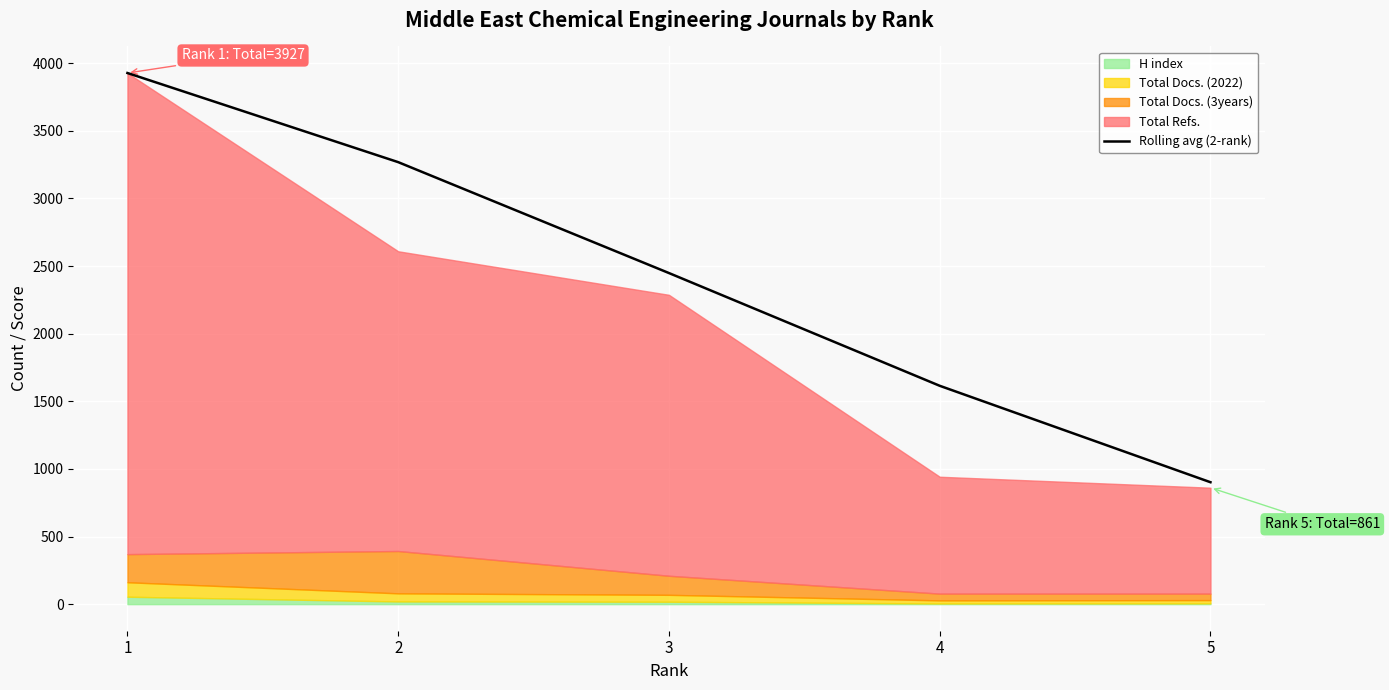

How many categories are shown in the chart?

5